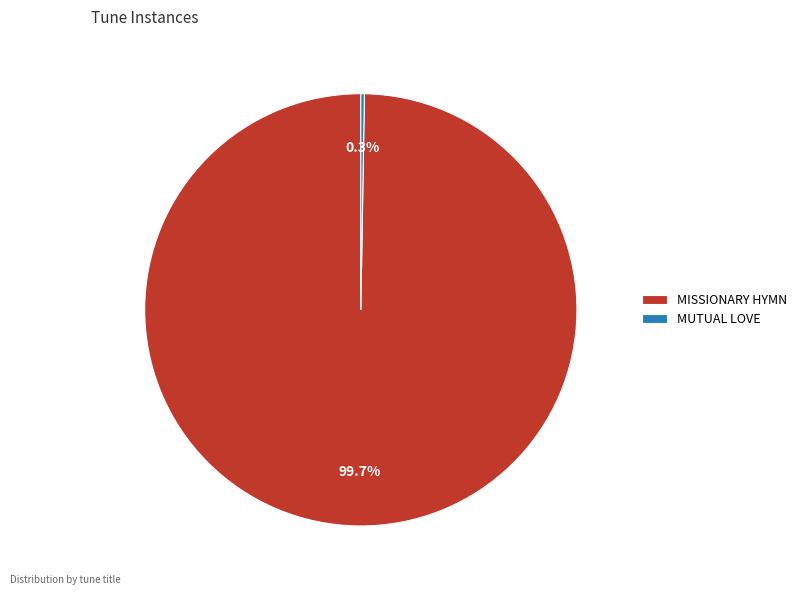

Does MISSIONARY HYMN account for over 50% of the chart?

Yes